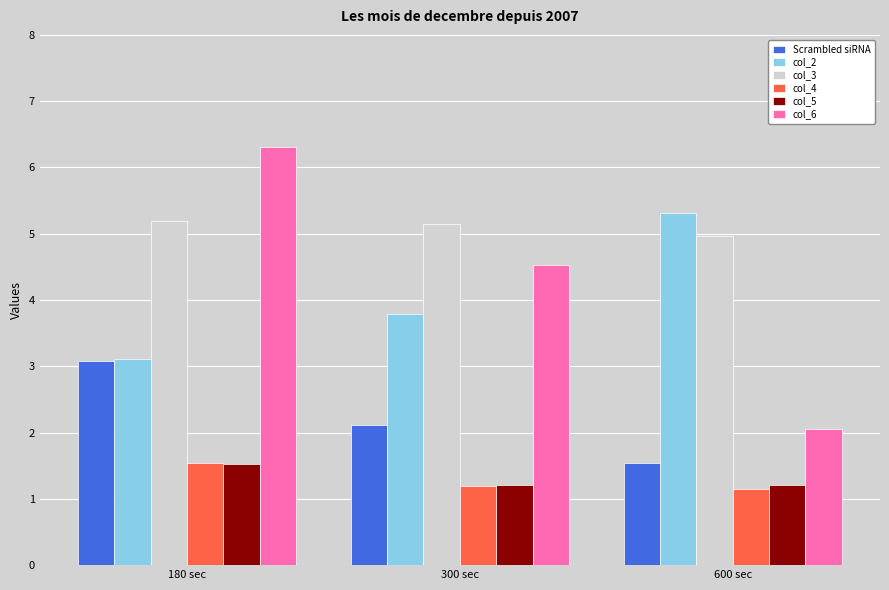

Which series has the largest total across all categories?

col_3